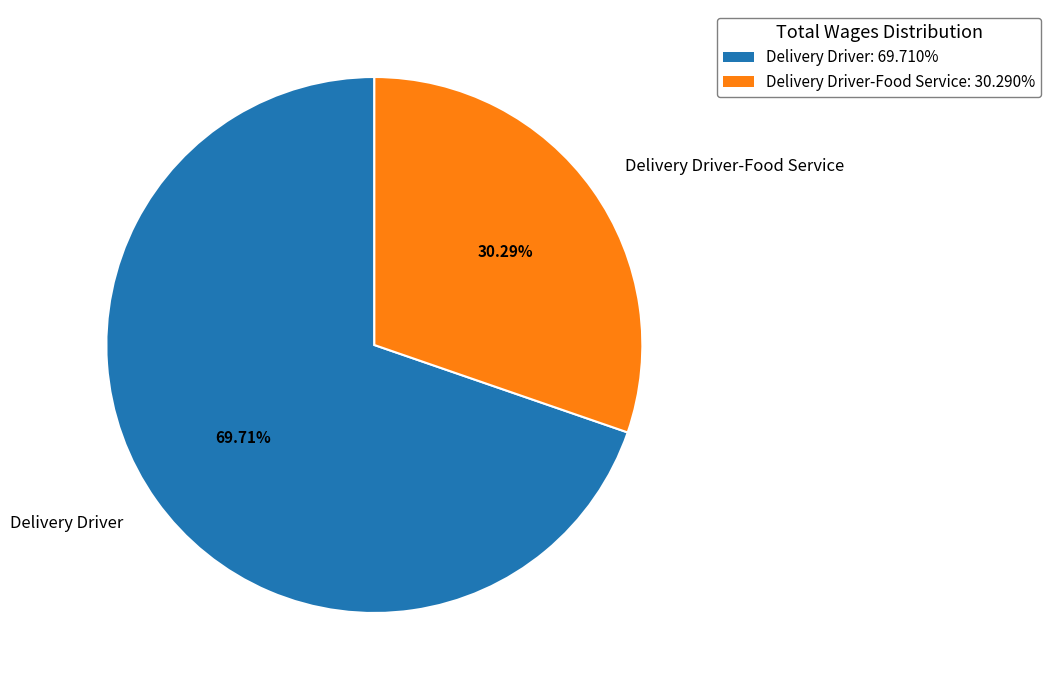

Between Delivery Driver-Food Service and Delivery Driver, which is larger?

Delivery Driver